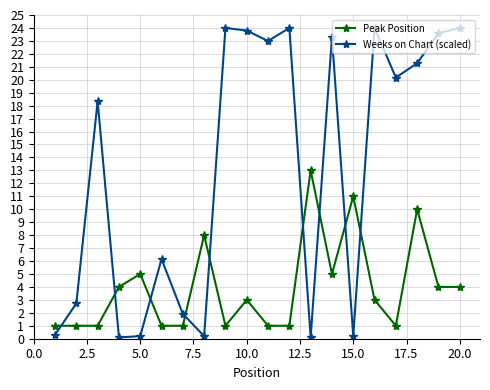

Reading left to right, what are all the values shown in this chart?

Peak Position: 1.0	1.0	1.0	4.0	5.0	1.0	1.0	8.0	1.0	3.0	1.0	1.0	13.0	5.0	11.0	3.0	1.0	10.0	4.0	4.0
Weeks on Chart (scaled): 0.3	2.7	18.4	0.1	0.2	6.2	1.9	0.2	24.0	23.8	23.0	24.0	0.1	23.3	0.2	24.0	20.2	21.3	23.6	24.0